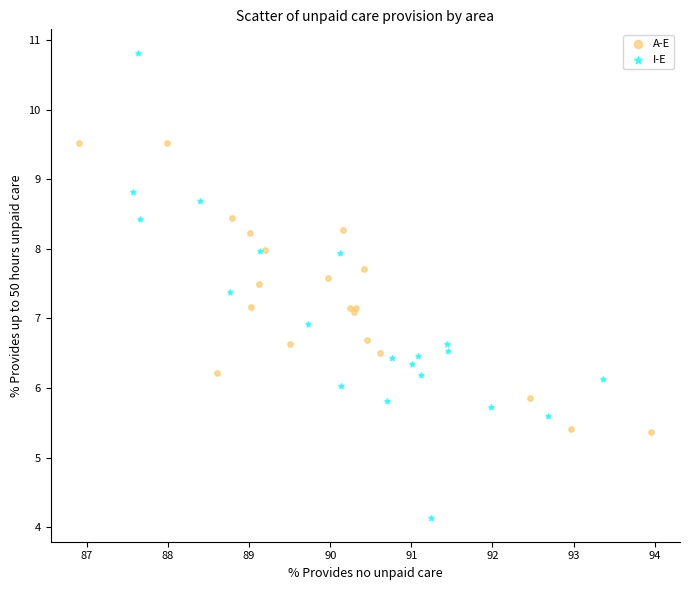

Which series contains the lowest Y value?

I-E